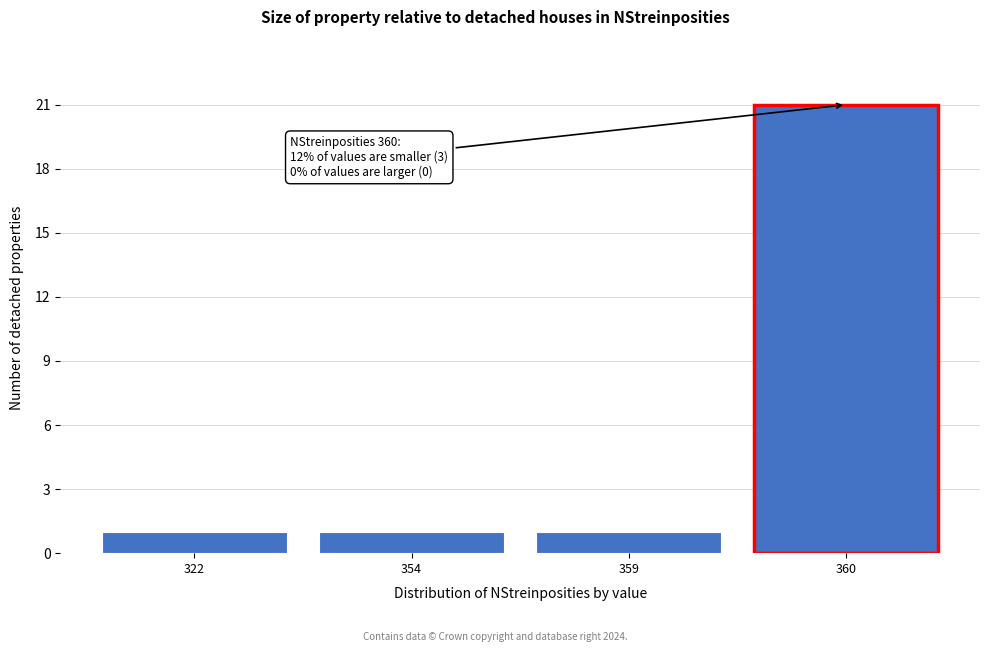

Reading left to right, extract all data points from this chart.

1	1	1	21